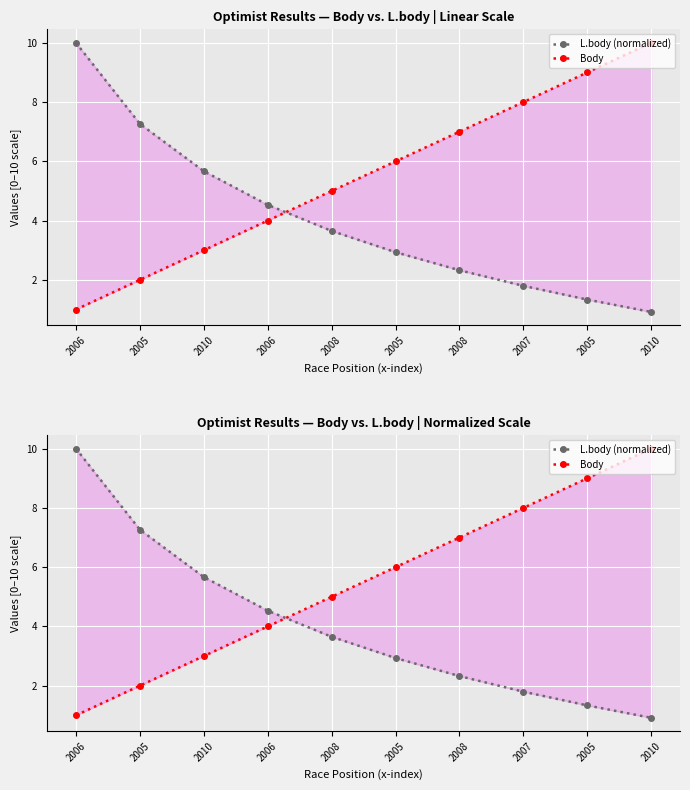

Which series ends up on top after the final intersection of Body and L.body (normalized)?

Body